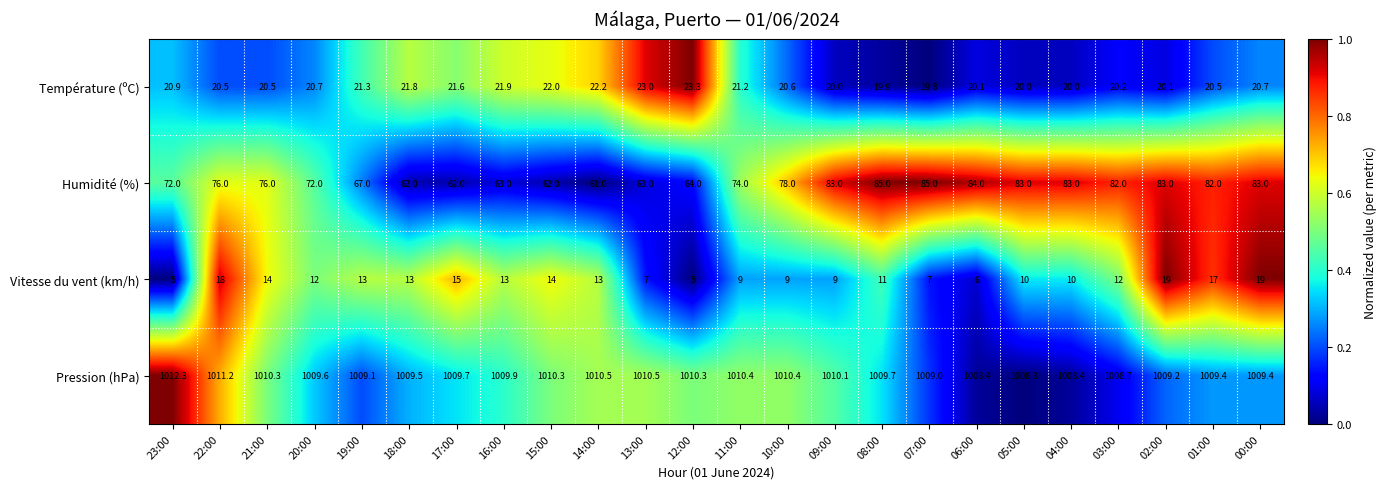

What is the average value of the Humidité (%) series?

74.4